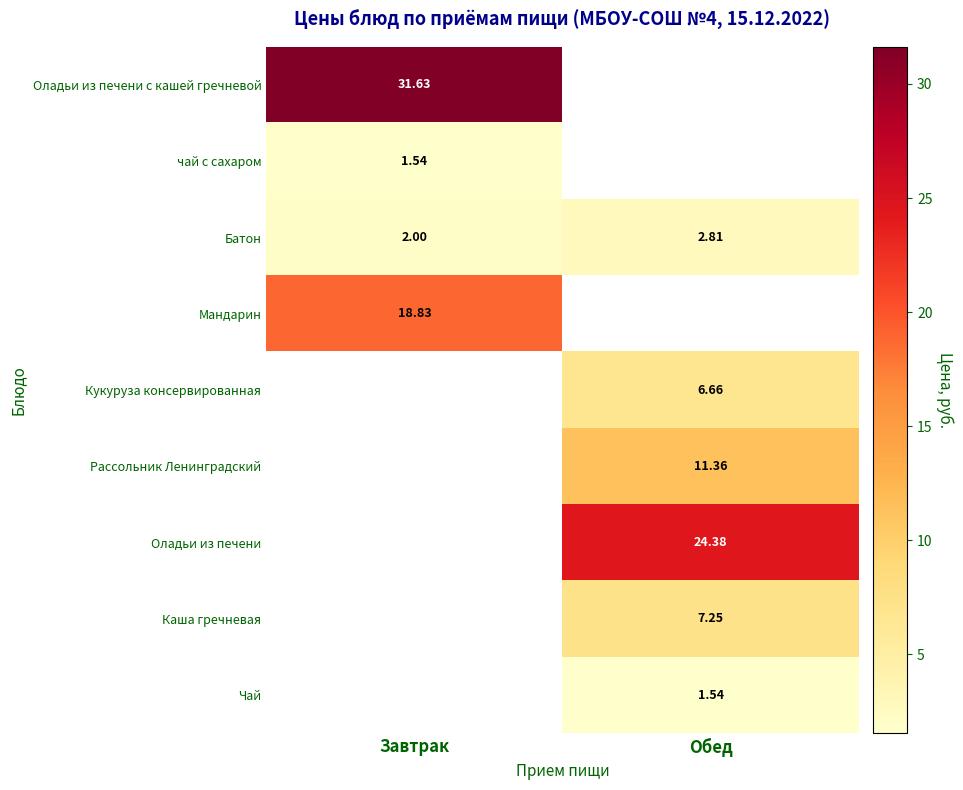

Which category has the highest value in the Батон series?

Обед